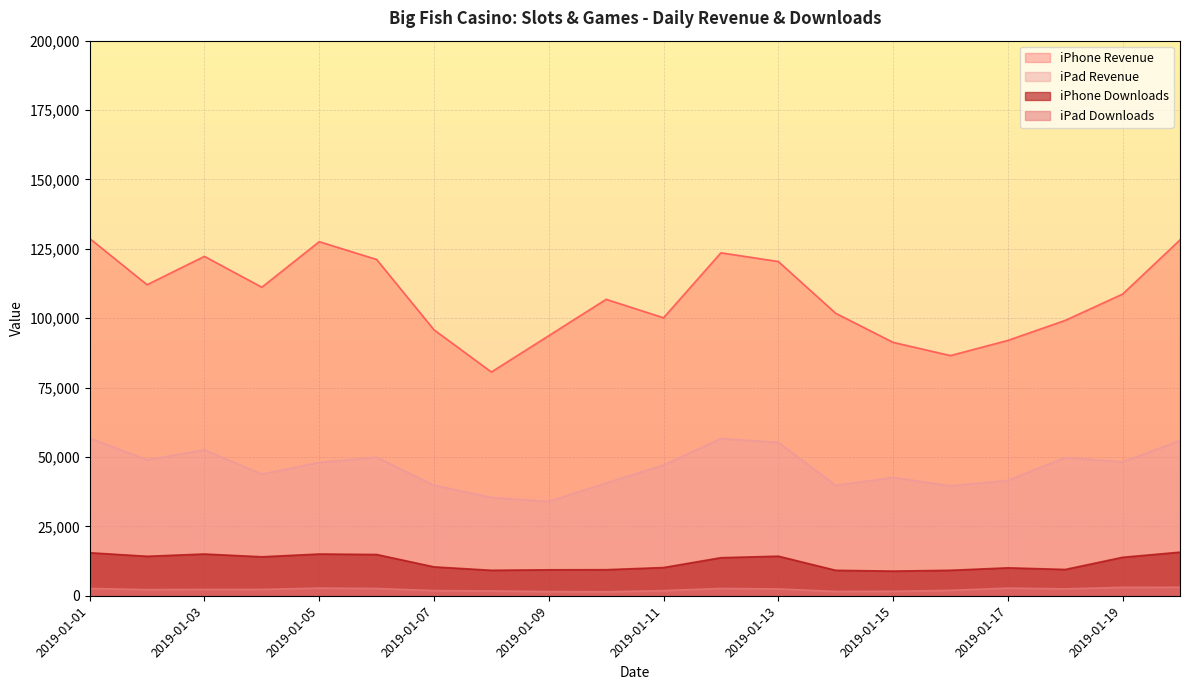

True or false: iPad Revenue and iPhone Revenue cross at least once.

False